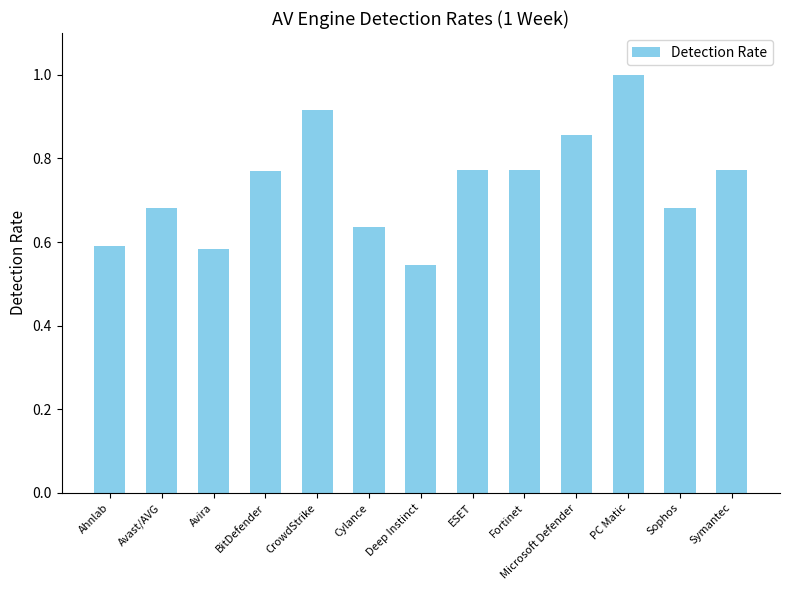

What position from the left is Avira?

3